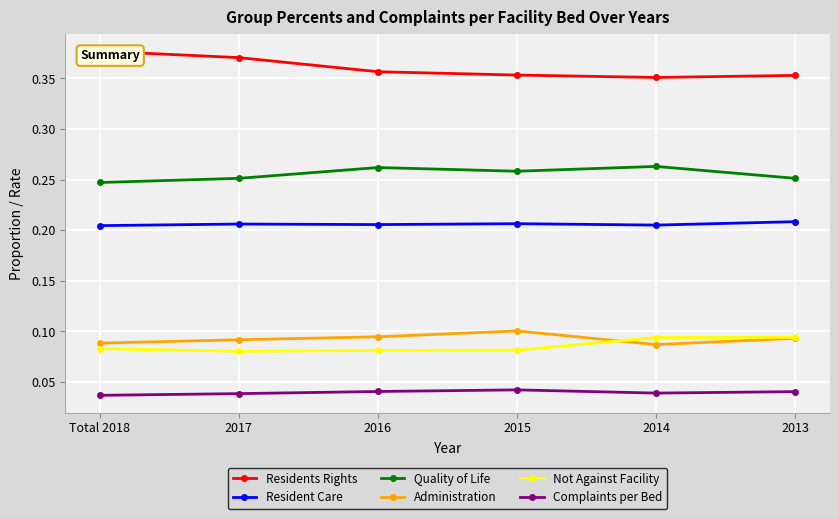

True or false: Resident Care and Residents Rights cross at least once.

False